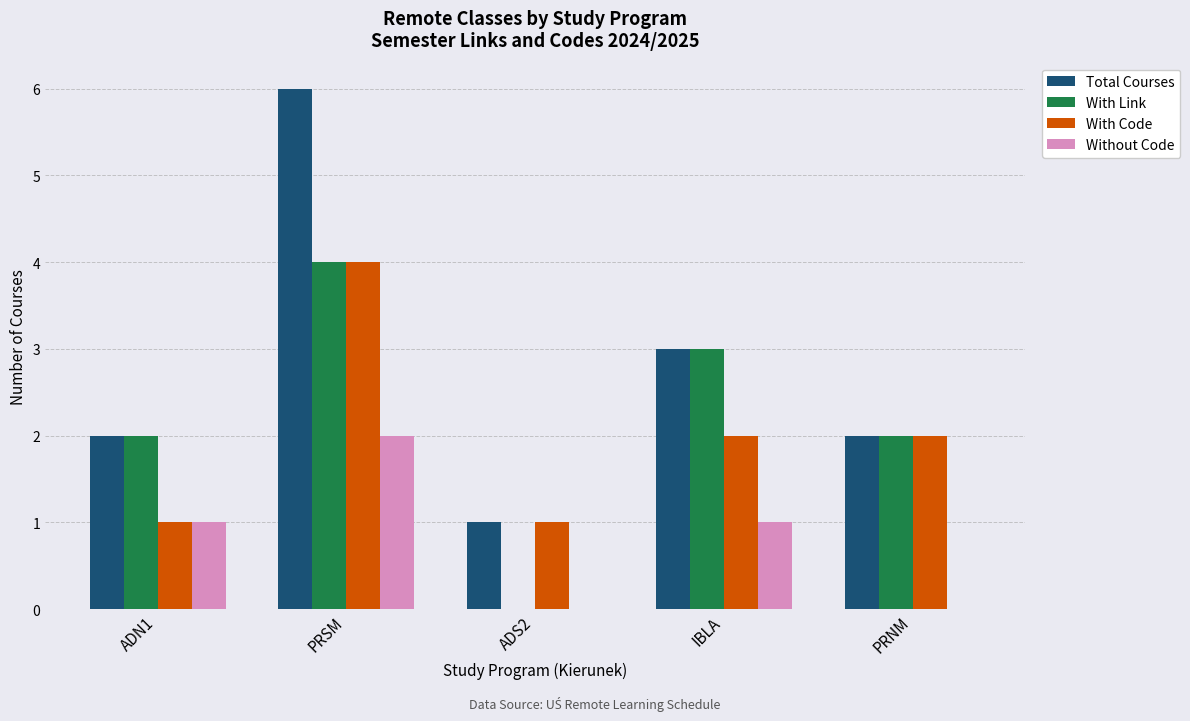

Is the value of With Code at ADS2 greater than the value of Without Code at PRSM?

No